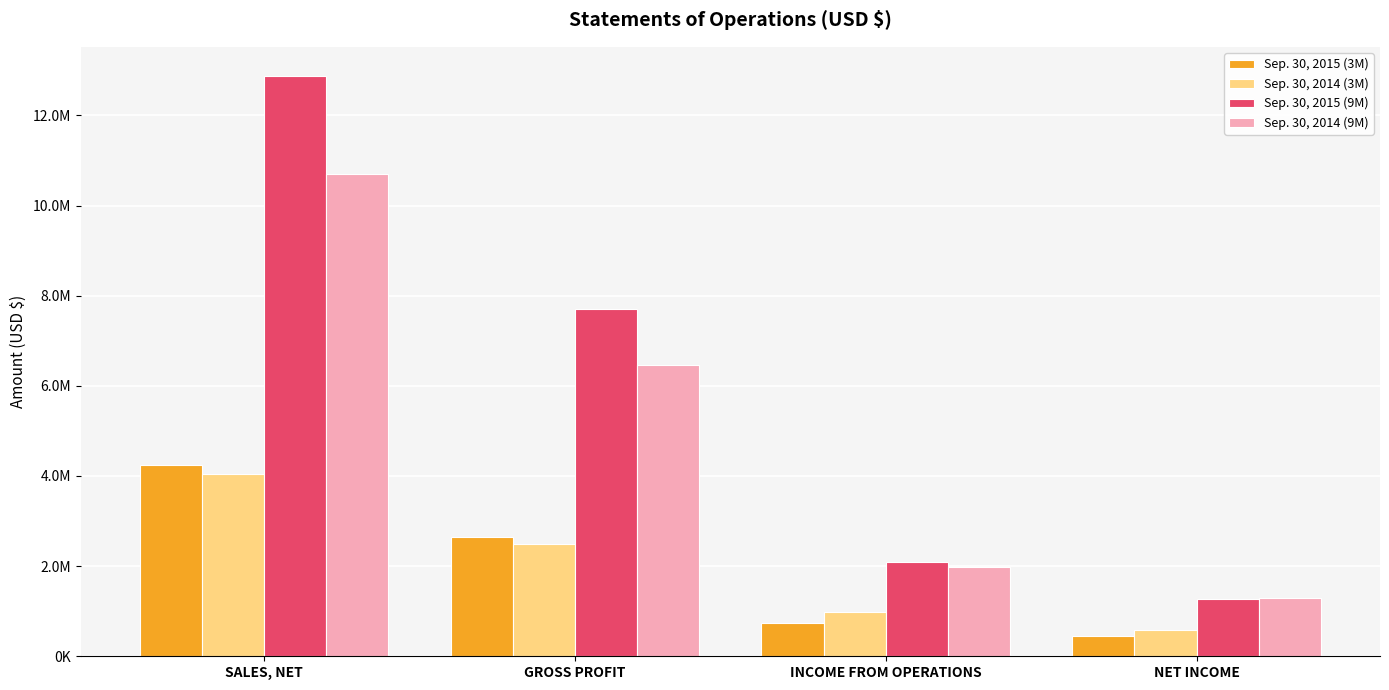

At which label is Sep. 30, 2014 (9M) closest to 6003444?

GROSS PROFIT